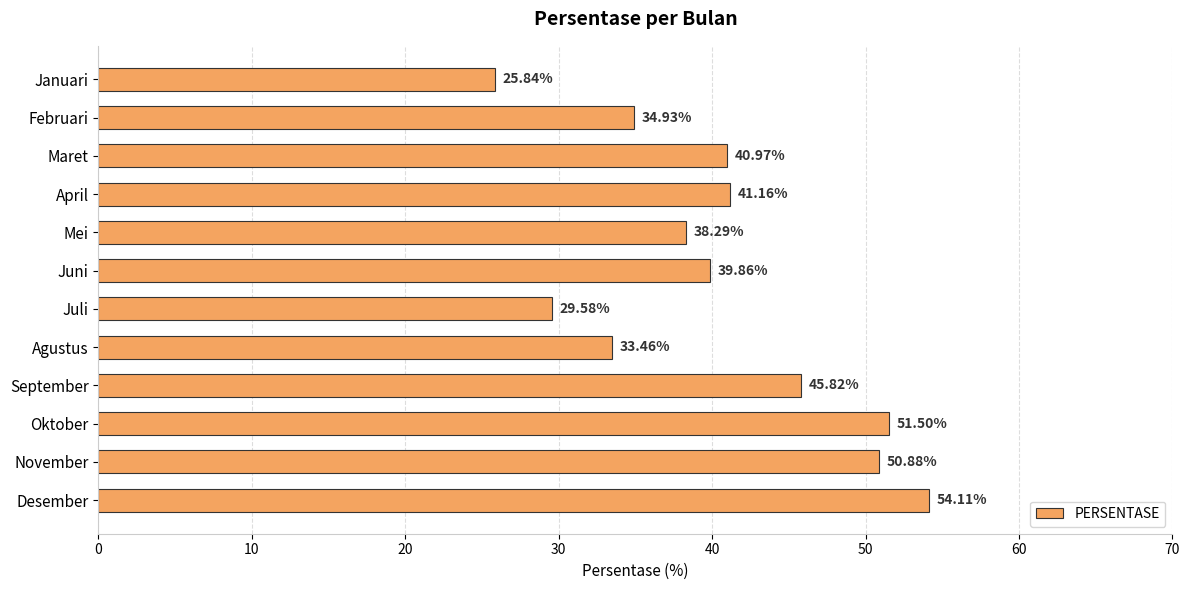

What is the smallest value displayed?

25.8